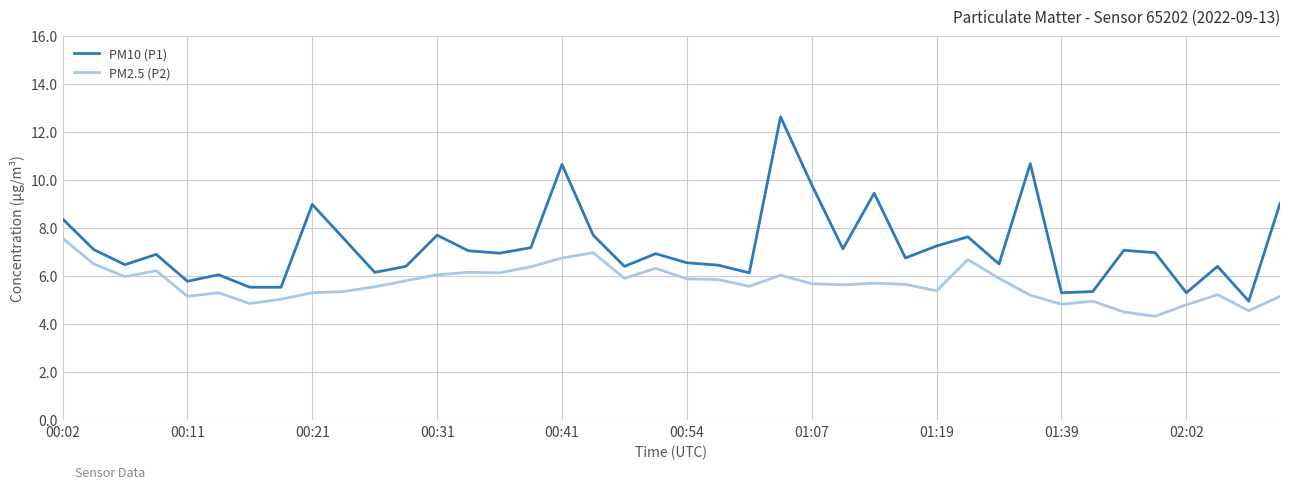

Count the number of data series in this chart.

2